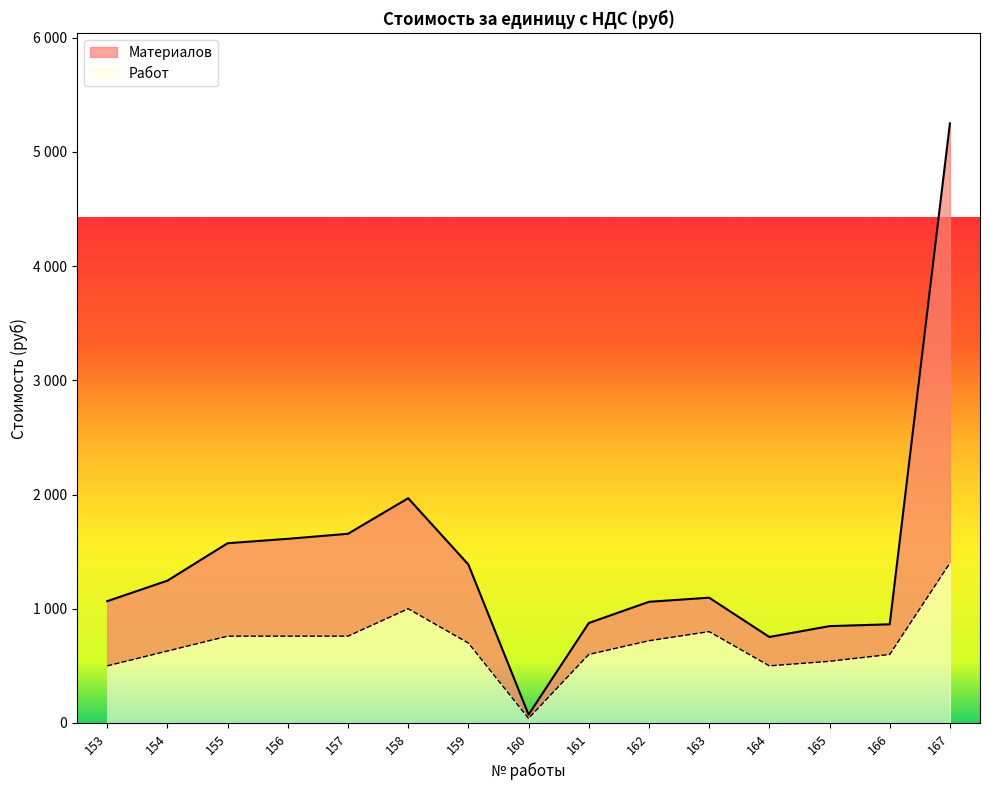

Which series changed the most between 159 and 162?

Материалов